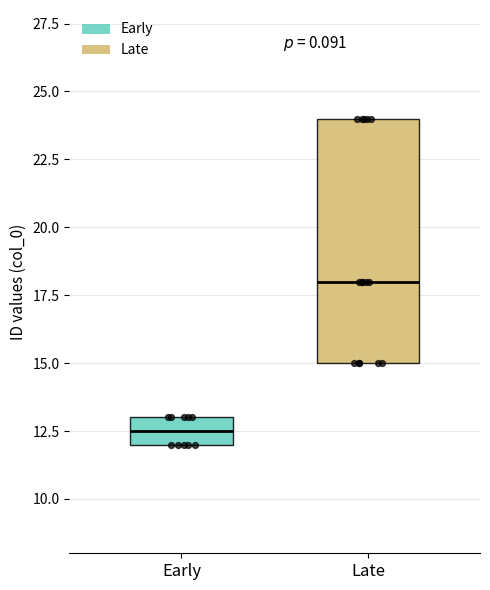

Which box has the lowest median line?

Early